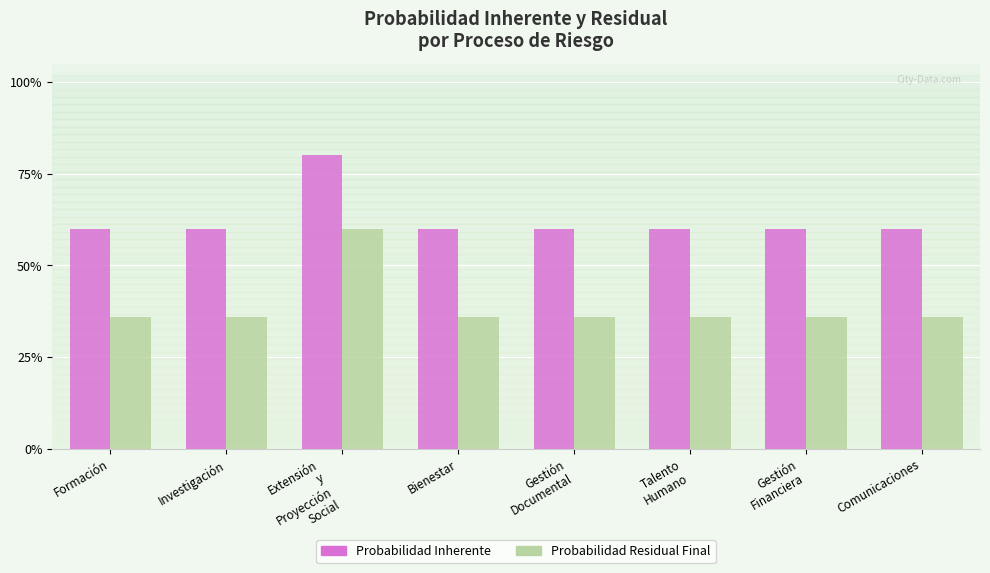

Are the bars grouped side by side (vs. stacked)?

Yes